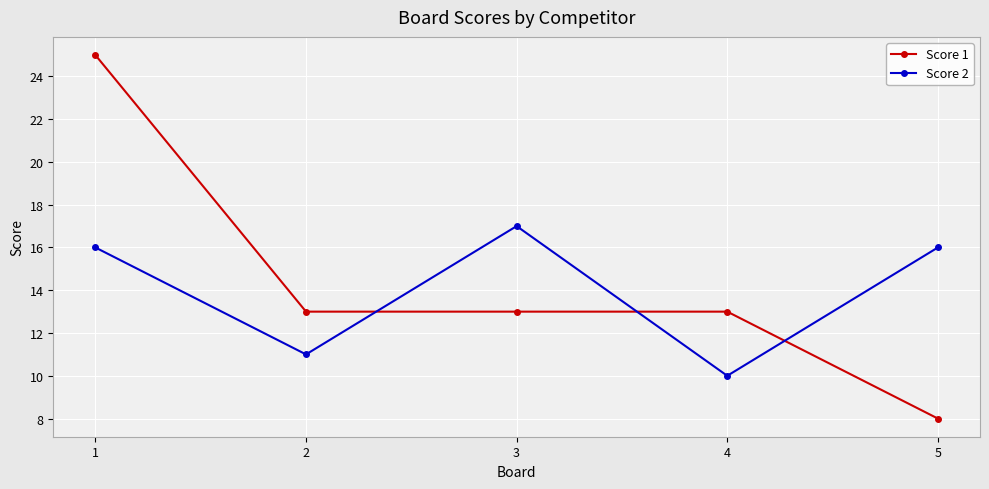

True or false: Score 1 has more than 1 points higher than both neighbors.

False